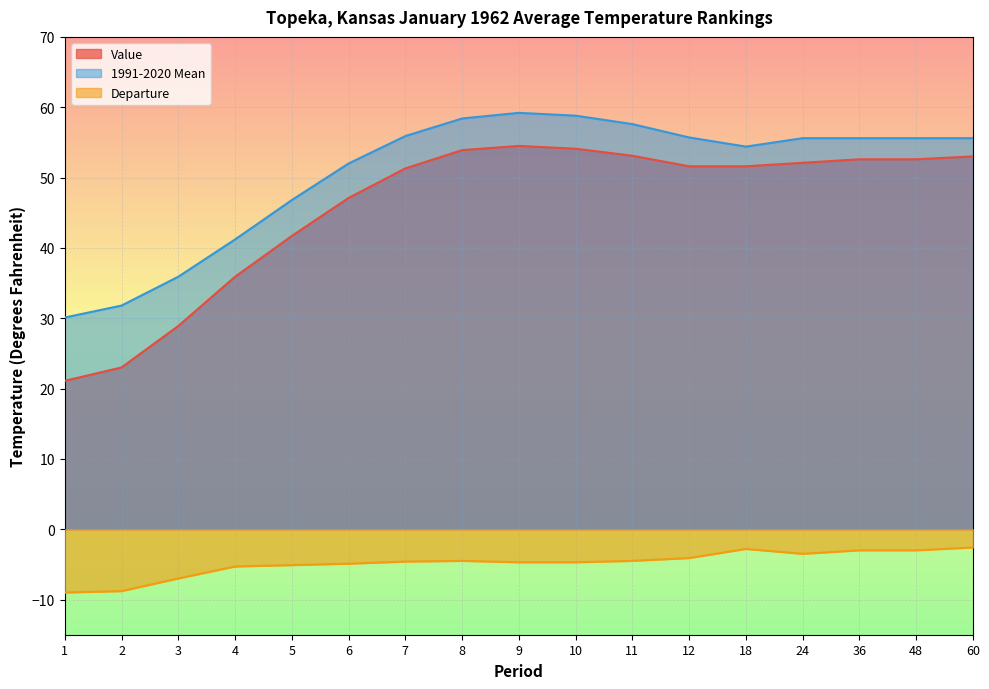

Which has a higher value, 48 or 18?

48